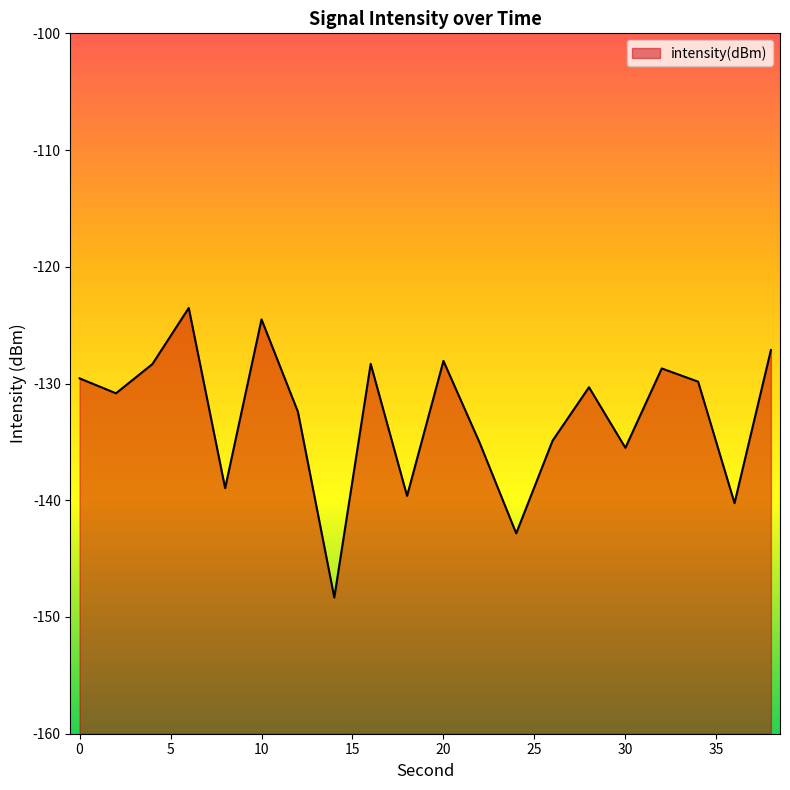

Where is the first local maximum?

6